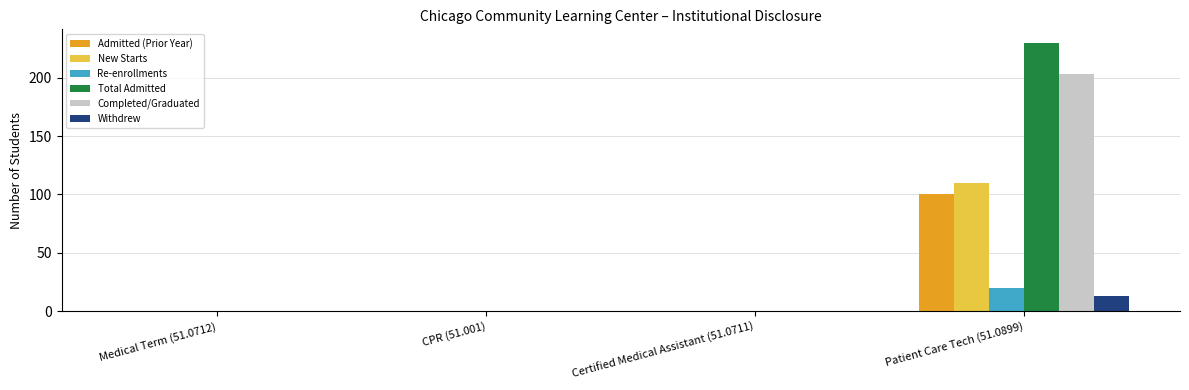

At which category is the sum across all series the highest?

Patient Care Tech (51.0899)